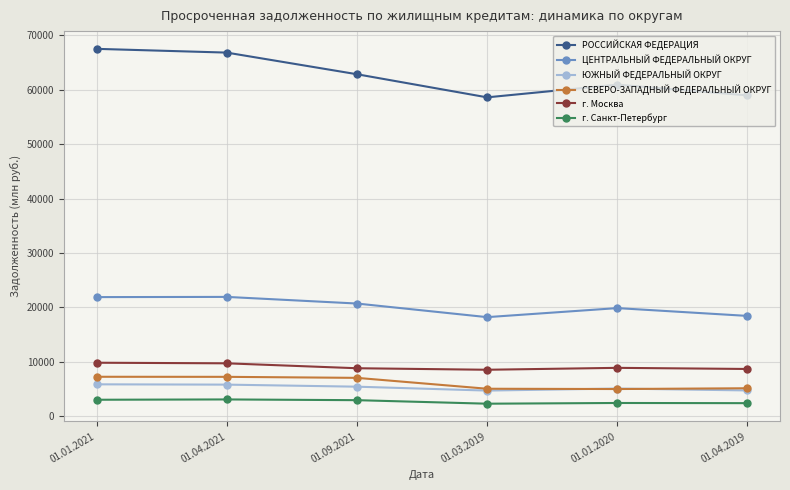

Which series changed the most between 01.01.2021 and 01.04.2019?

РОССИЙСКАЯ ФЕДЕРАЦИЯ